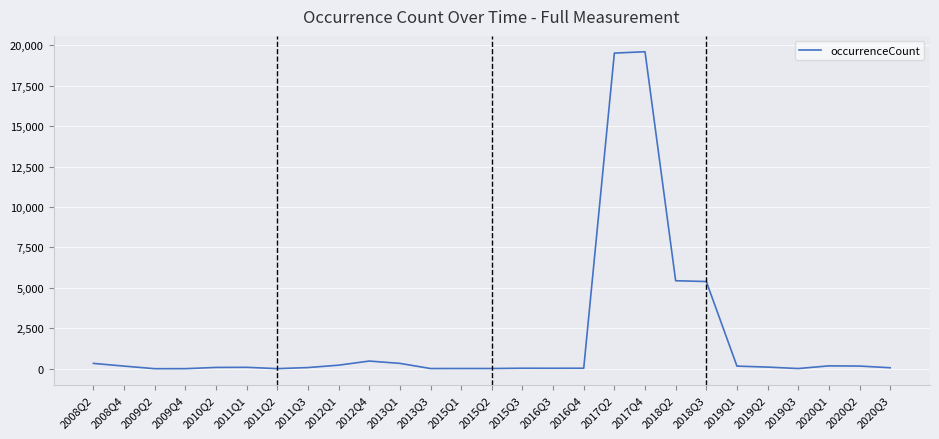

What is the maximum value shown in the chart?

19595.0